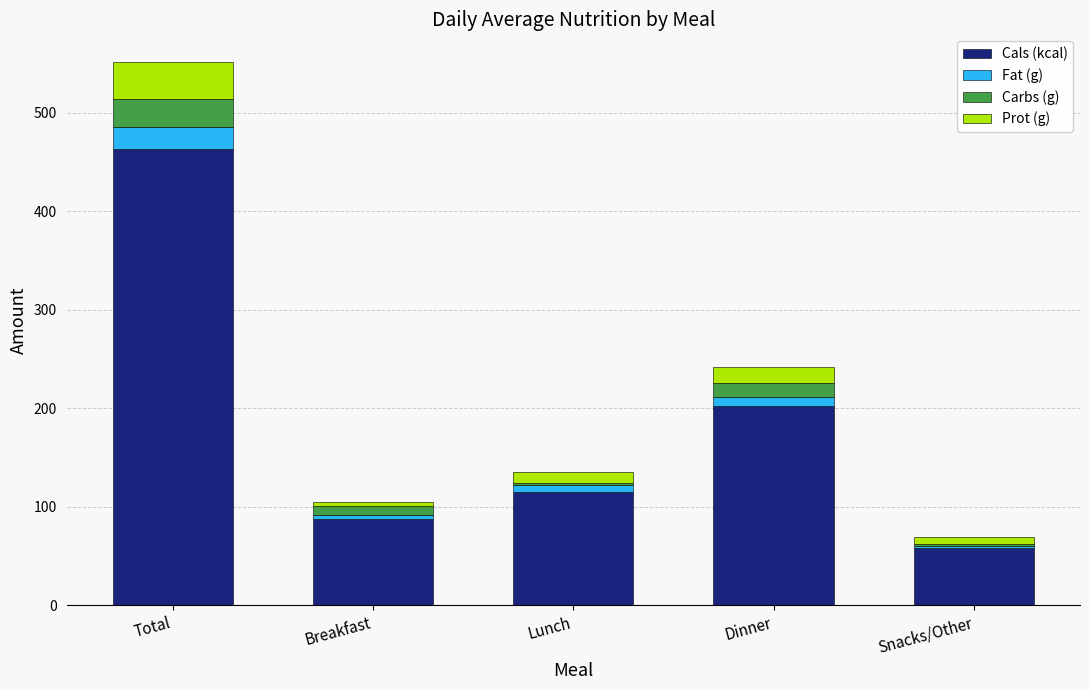

Which category has the lowest value in the Cals (kcal) series?

Snacks/Other